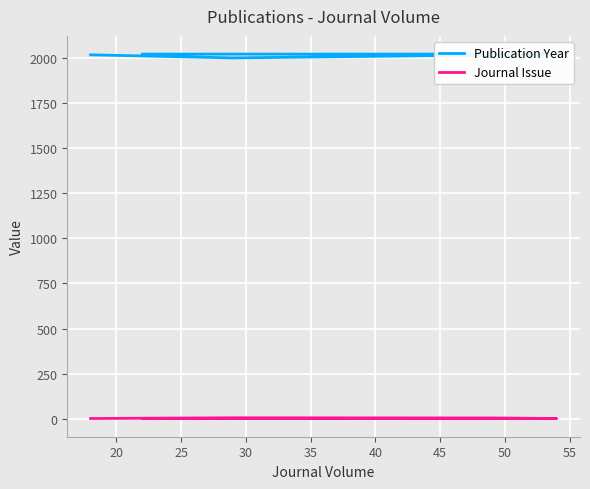

List the series in order of their peak value, highest first.

Publication Year, Journal Issue